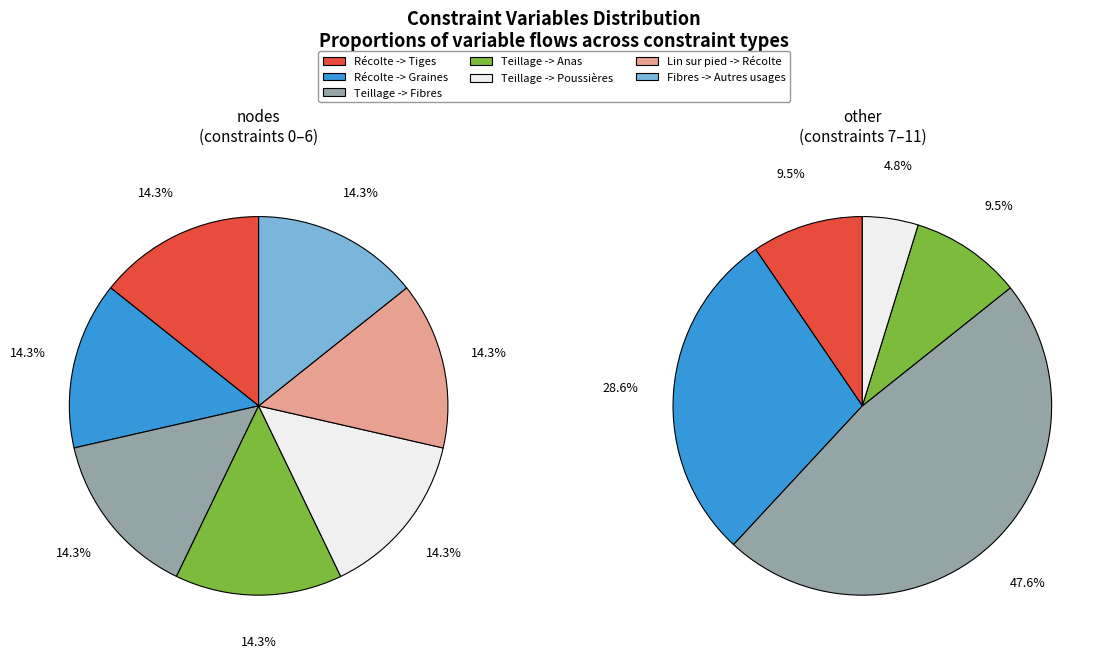

What percentage is the 0 slice, to the nearest percent?

14%